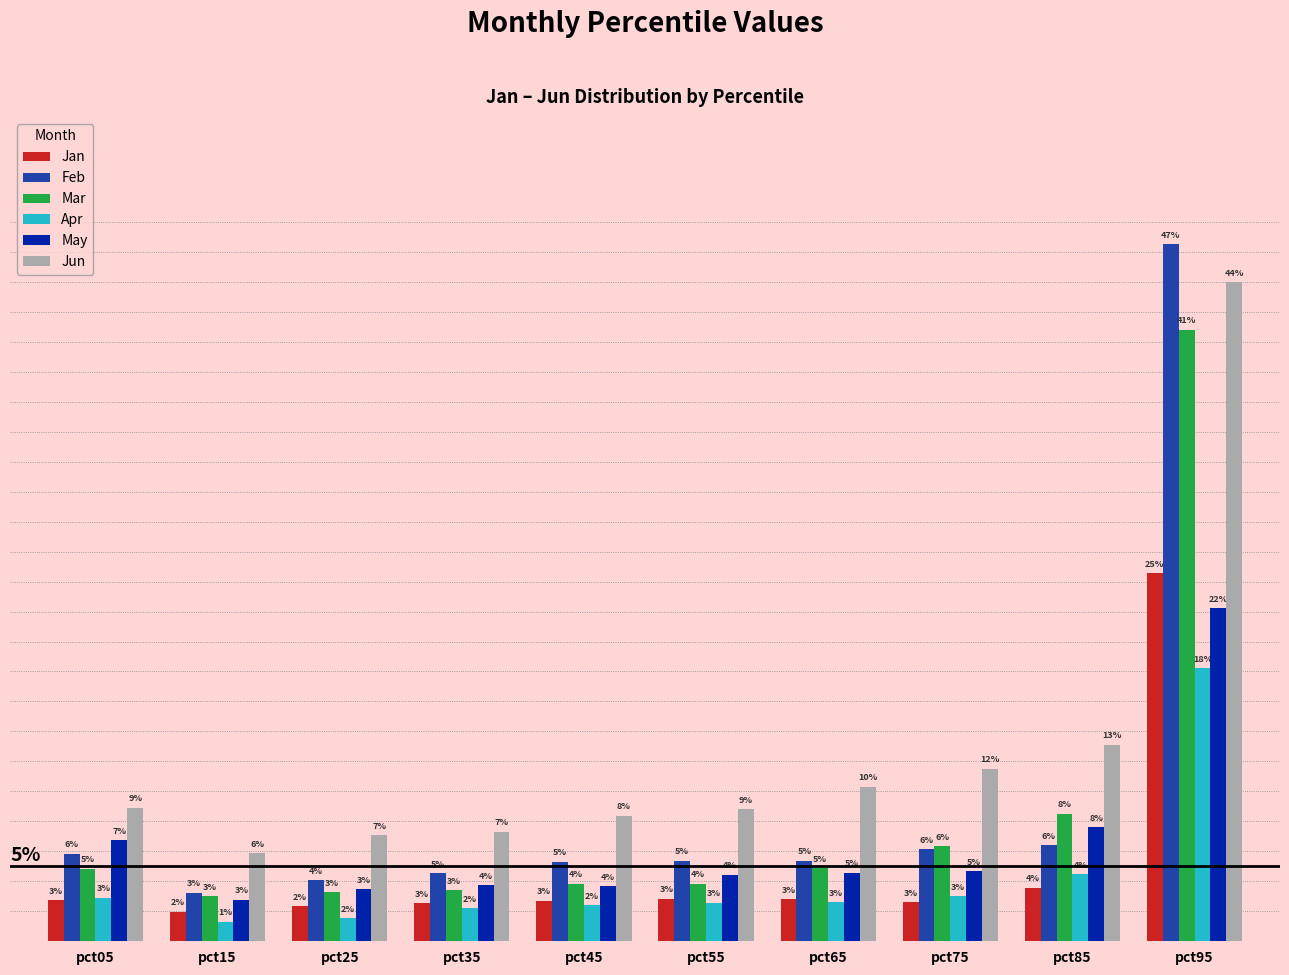

Count the May values in the range 0 to 1.

10